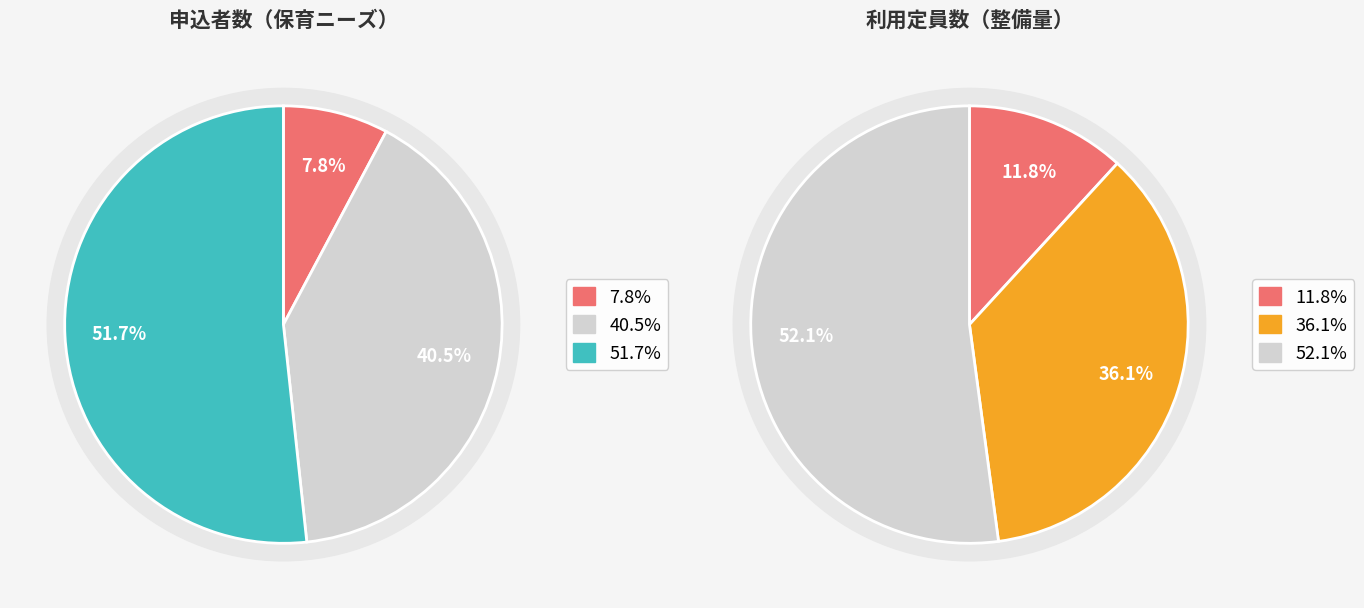

To the nearest percent, what percentage of the pie is 3歳以上児?

52%